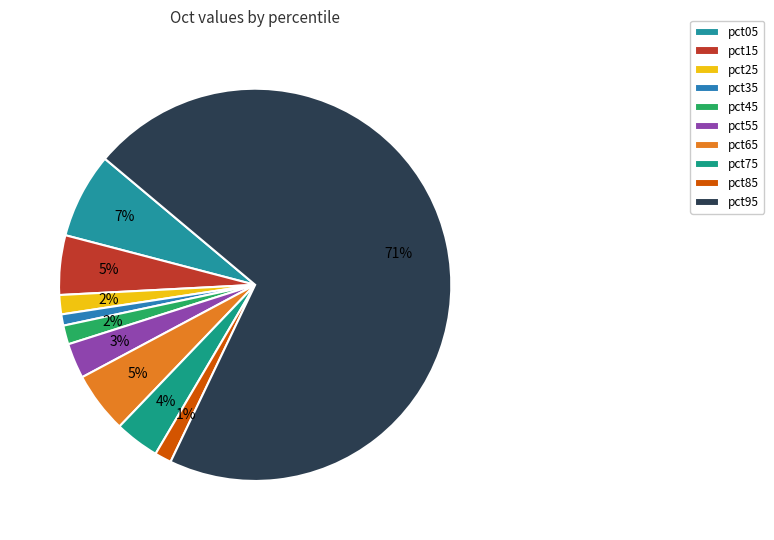

To the nearest percent, what portion does pct65 represent?

5%